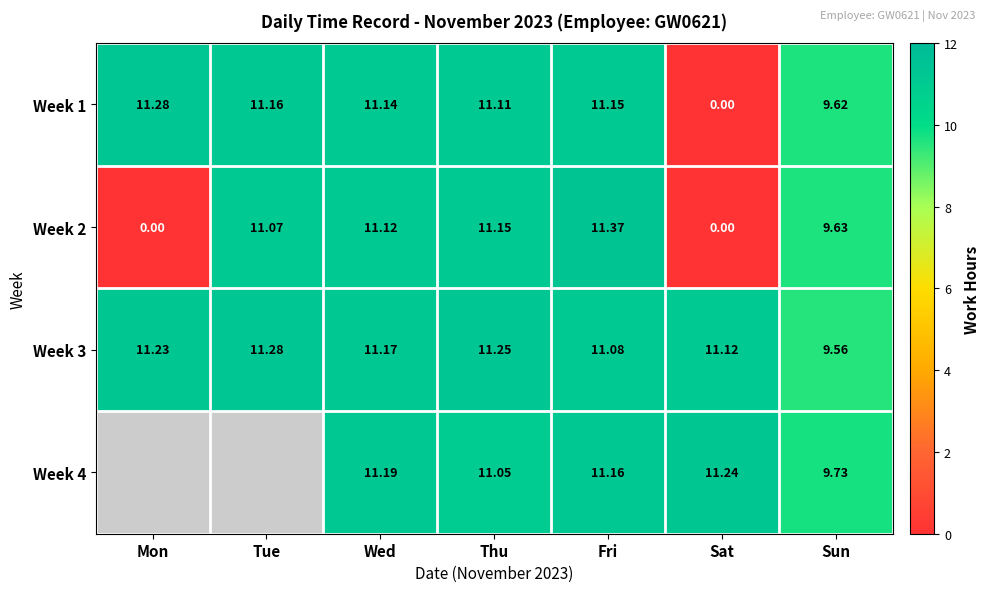

At which label does Week 1 first exceed 11?

Mon